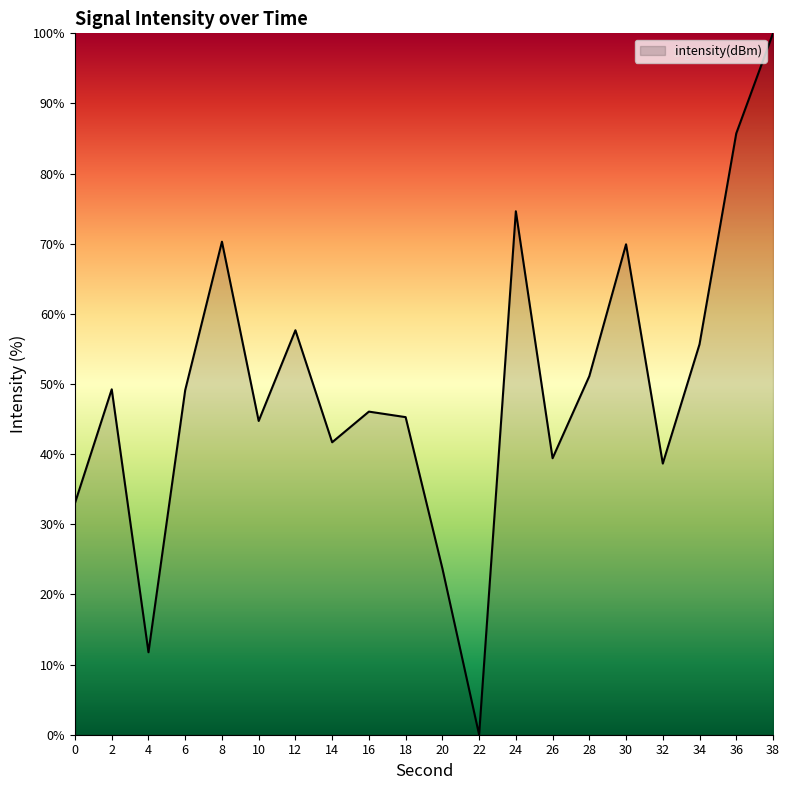

The chart shows a value of 34.6 at 34. True or false?

False